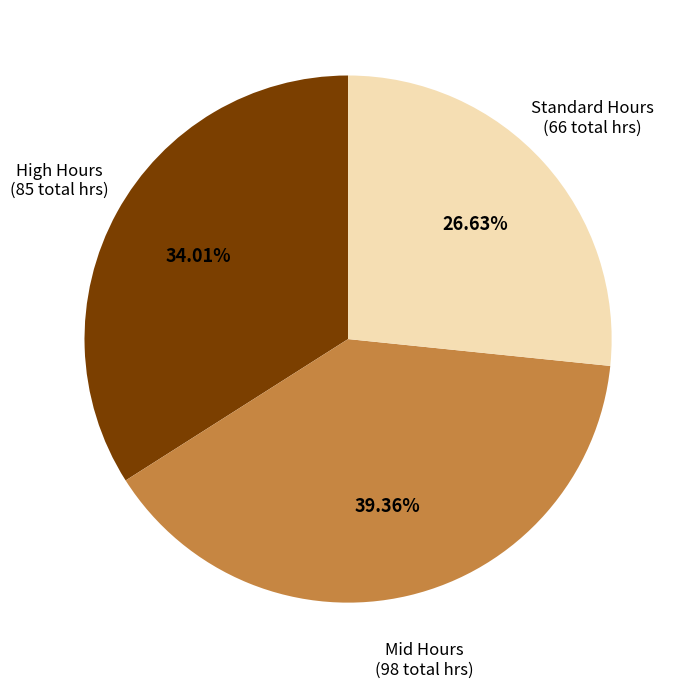

Count the number of slices in the pie.

3